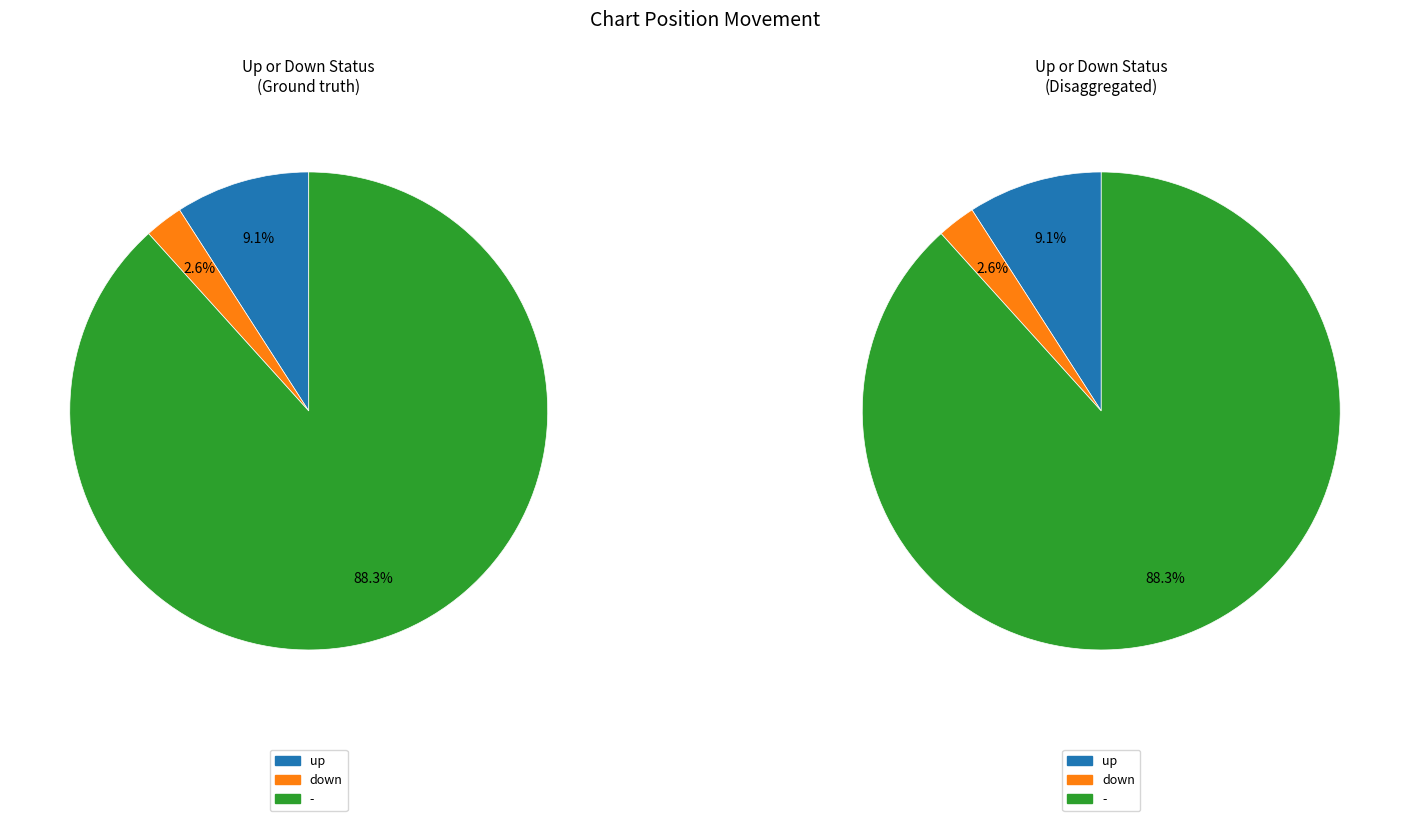

To the nearest percent, what is the difference between the up and - slice percentages?

79%